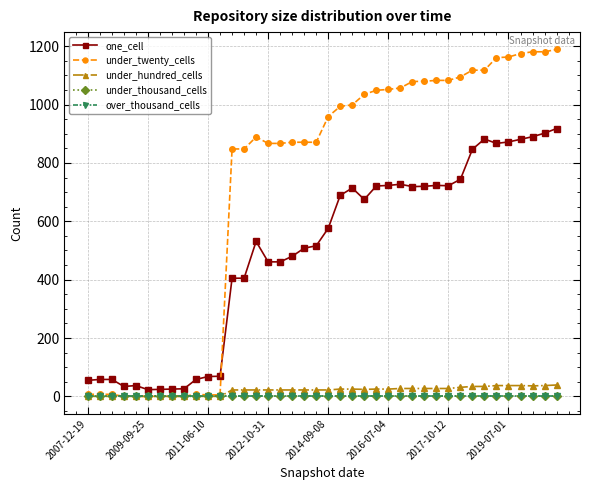

At which category is the sum across all series the highest?

39